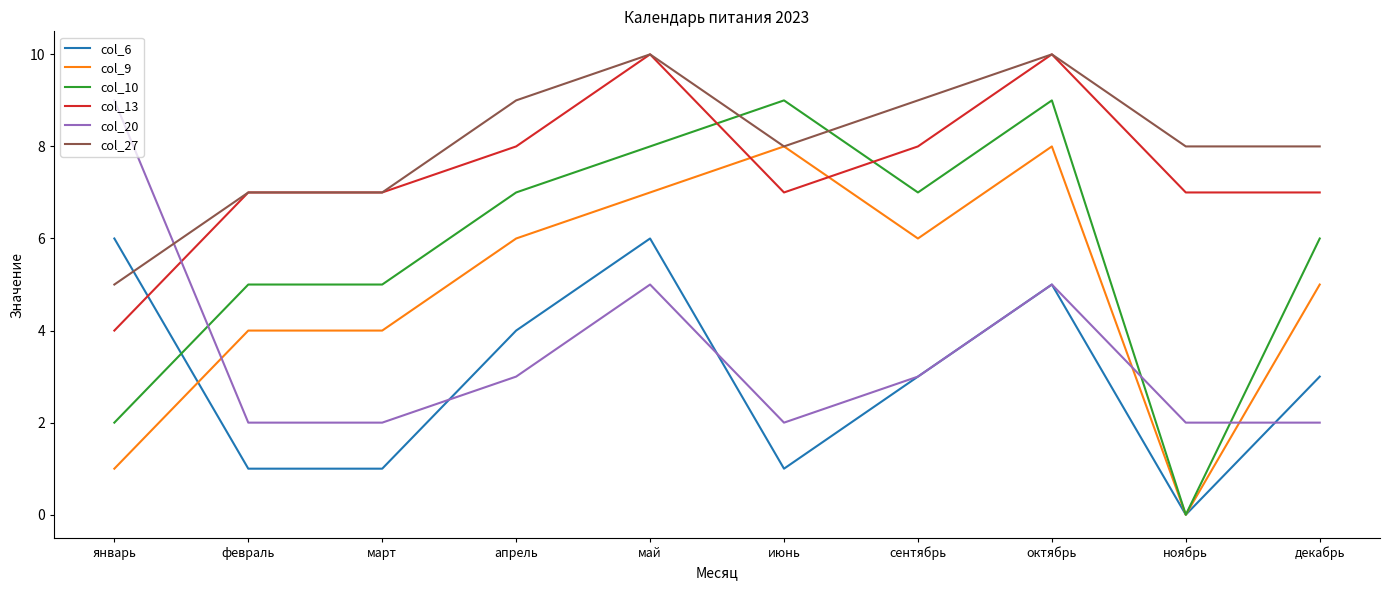

What position from the left is октябрь?

8